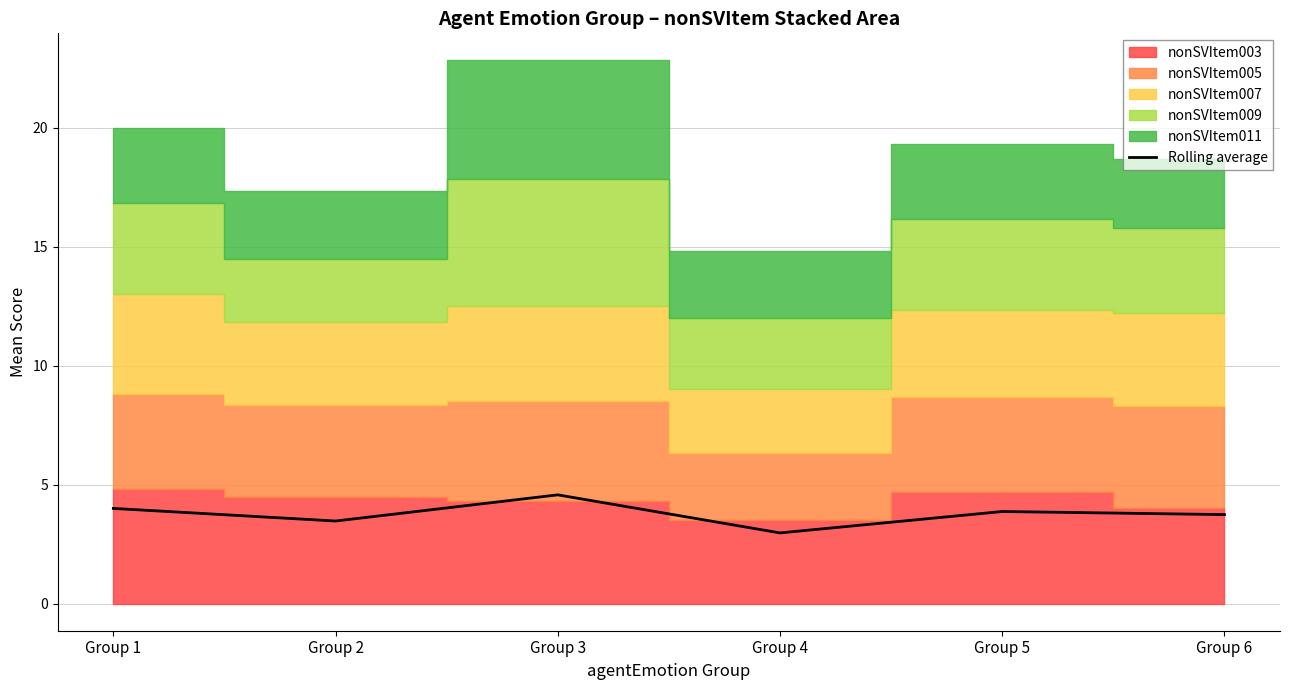

The chart shows a value of 3.5 at Group 2. True or false?

True